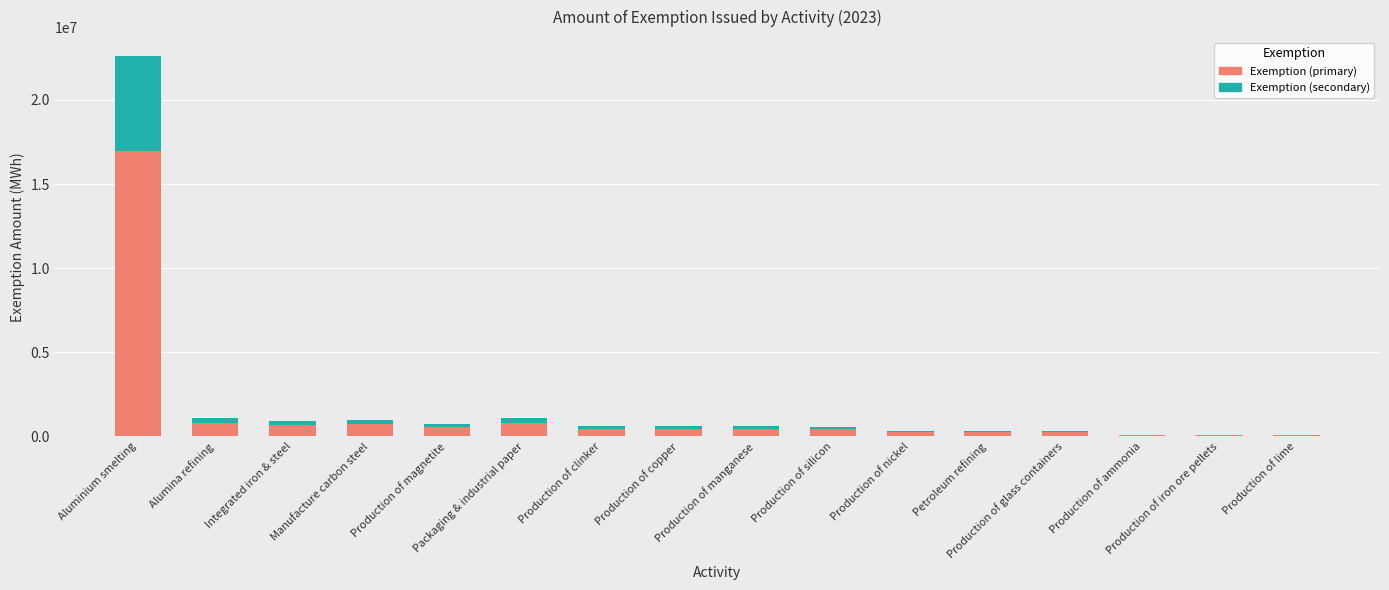

What is the maximum value for Exemption (primary)?

16955356.5